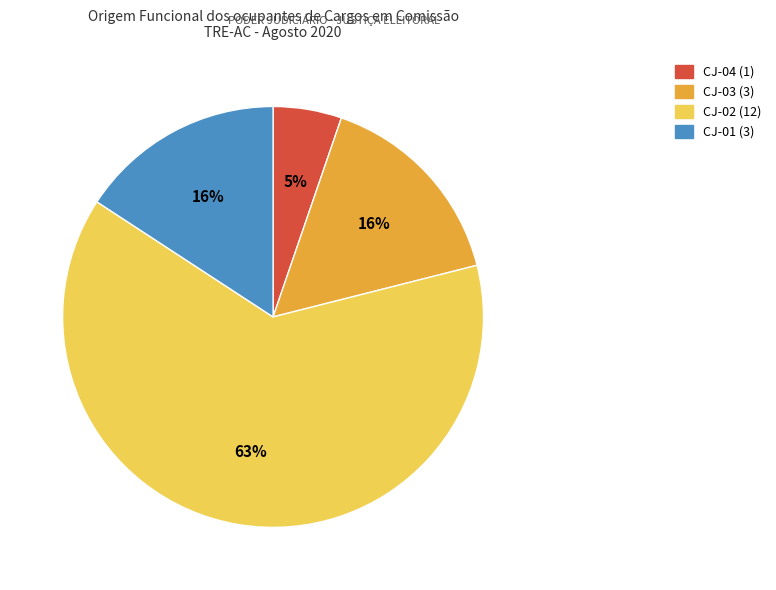

What is the smallest slice in the pie chart?

CJ-04